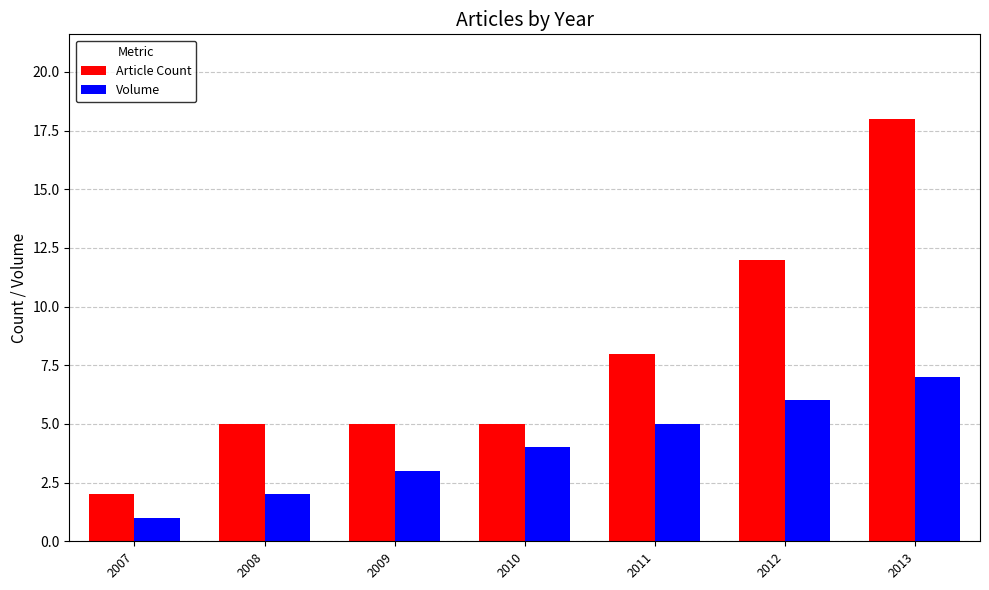

What is the difference between the highest and lowest values at 2010?

1